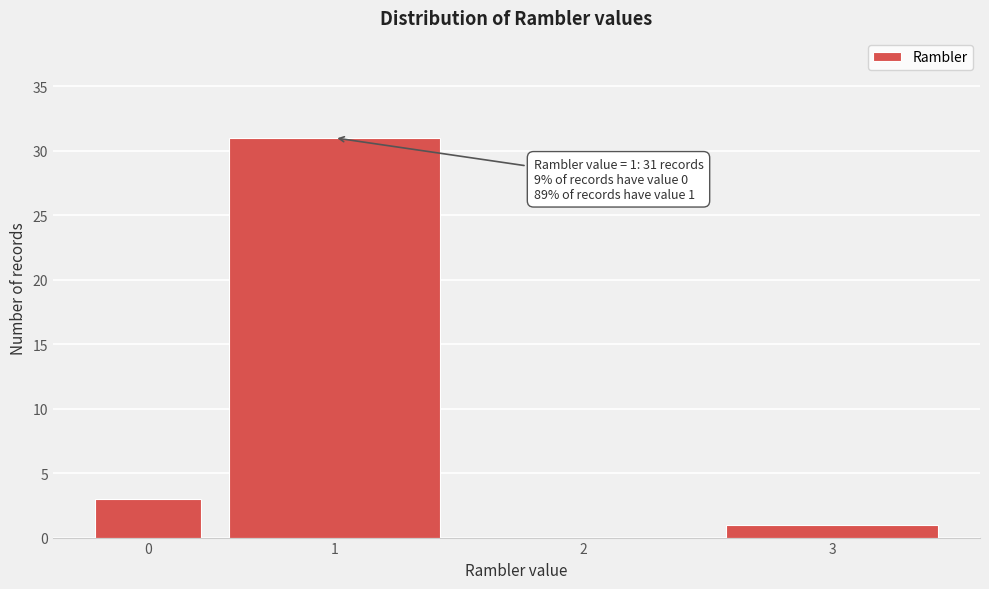

Reading left to right, transcribe all the data shown in this chart.

0=3	1=31	2=0	3=1